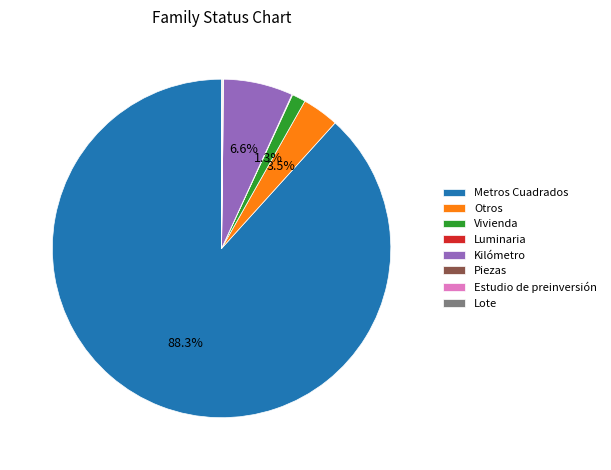

Which slice represents more than half of the pie?

Metros Cuadrados